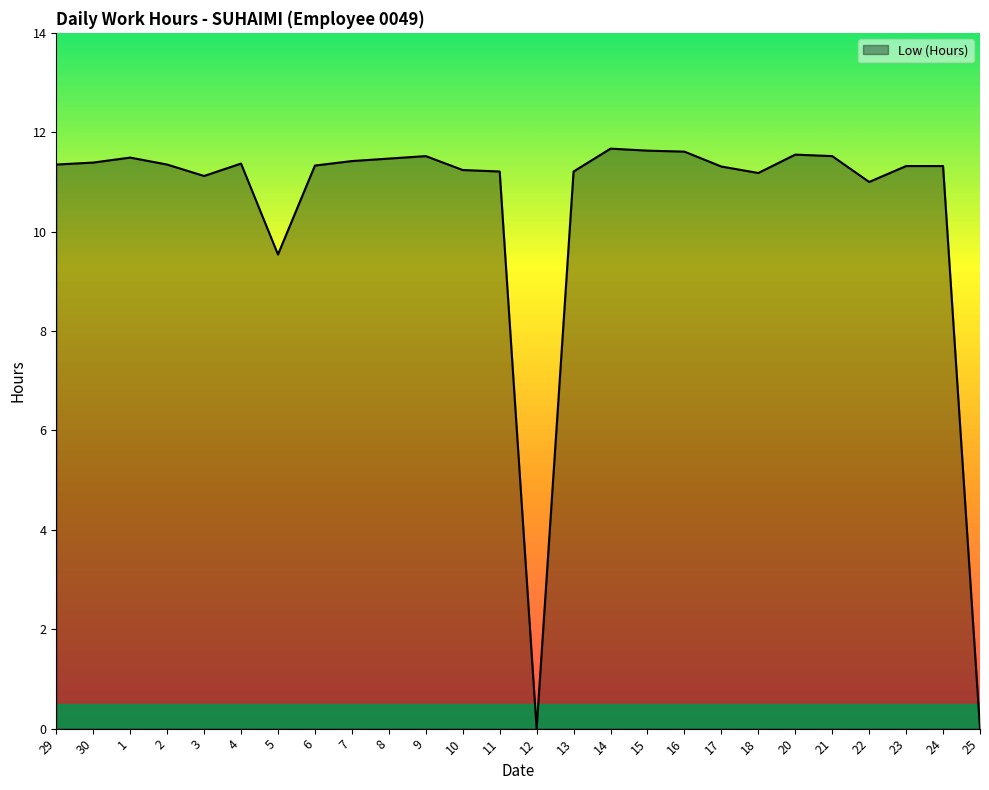

True or false: the data has more than 2 interior local peaks.

True